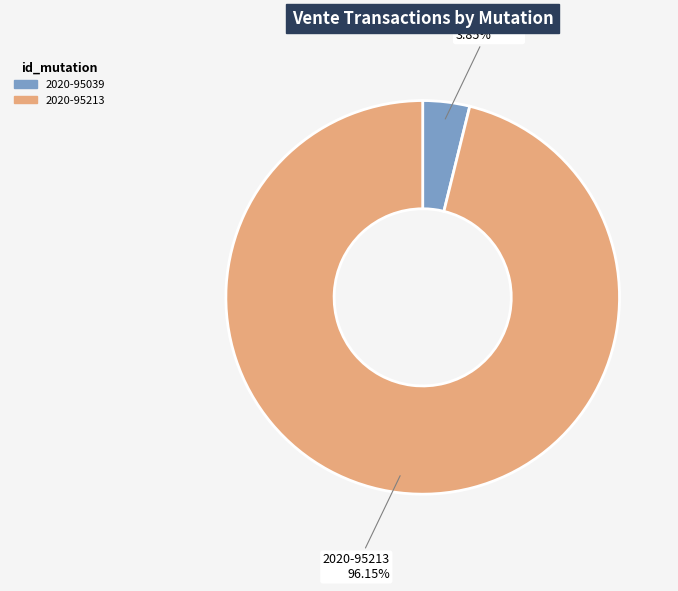

To the nearest percent, what percentage of the pie is 2020-95213?

96%